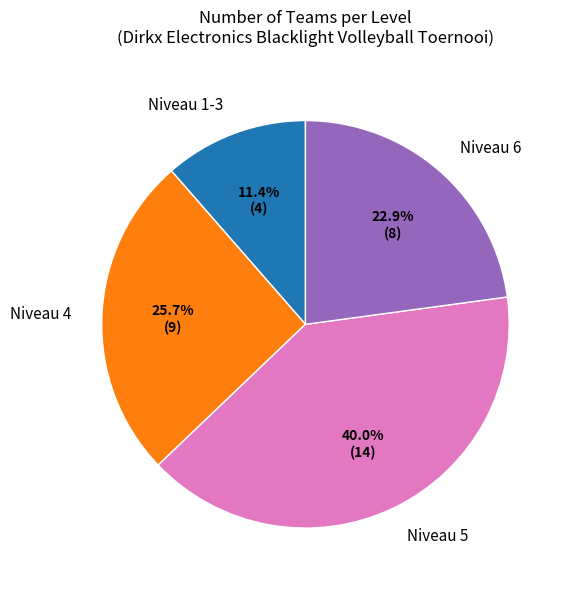

Rank the categories by value from lowest to highest.

Niveau 1-3, Niveau 6, Niveau 4, Niveau 5